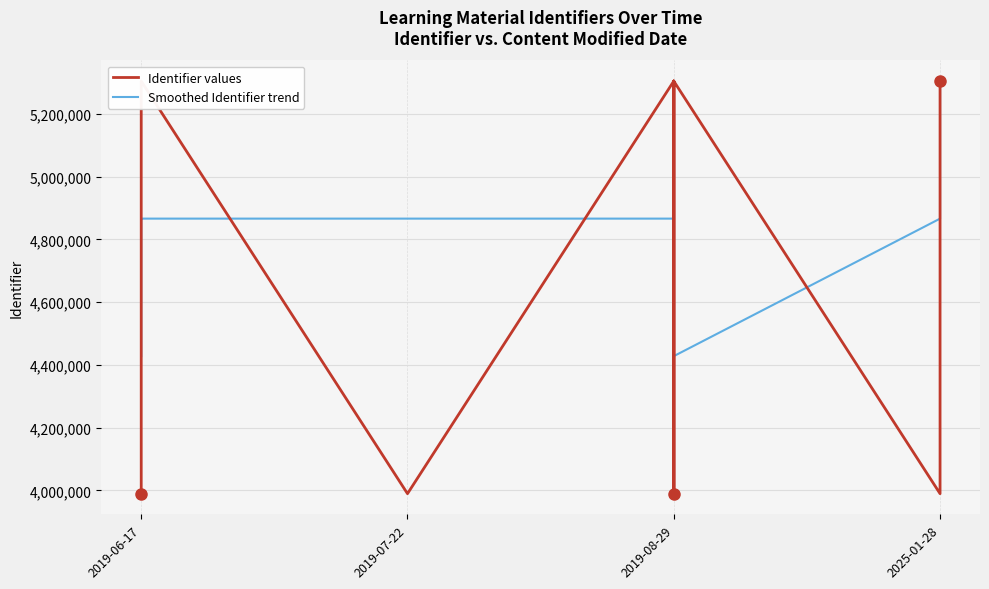

What is the minimum value shown in the chart?

3989633